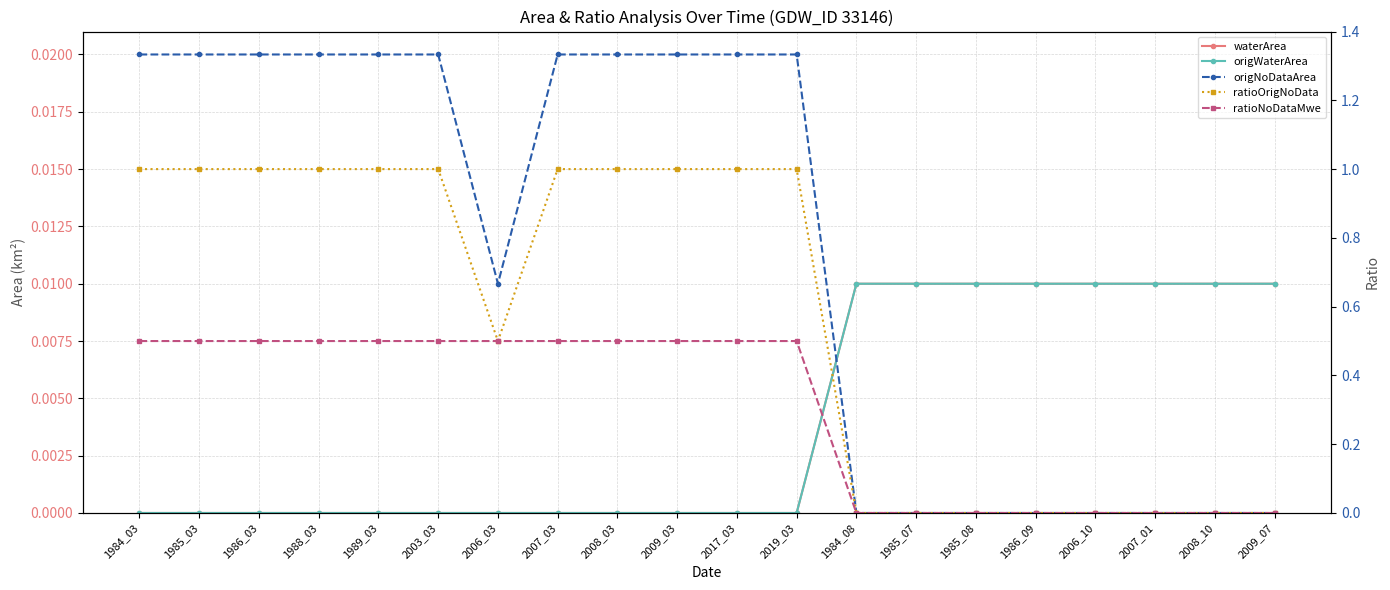

List the series in order of their peak value, highest first.

ratioOrigNoData, ratioNoDataMwe, origNoDataArea, waterArea, origWaterArea